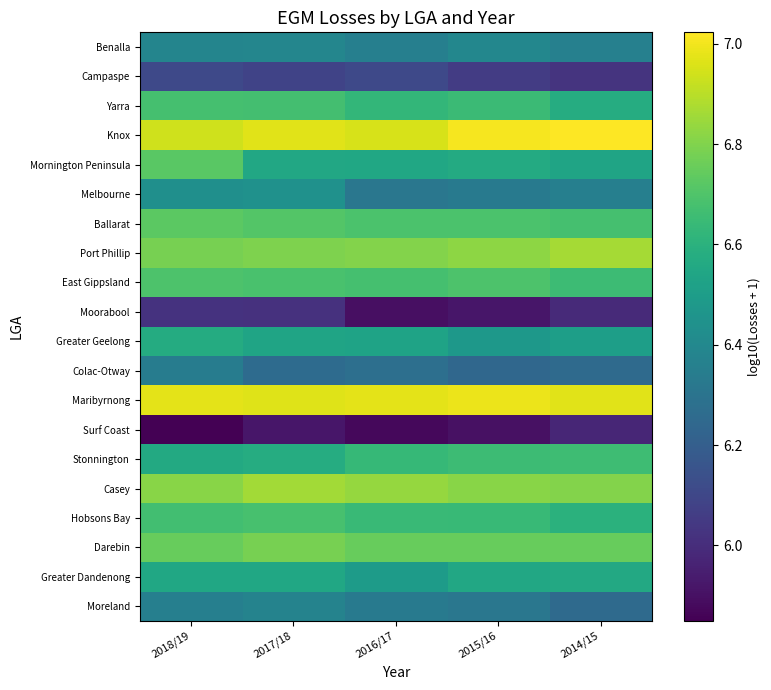

At how many categories does at least one series exceed 6?

5